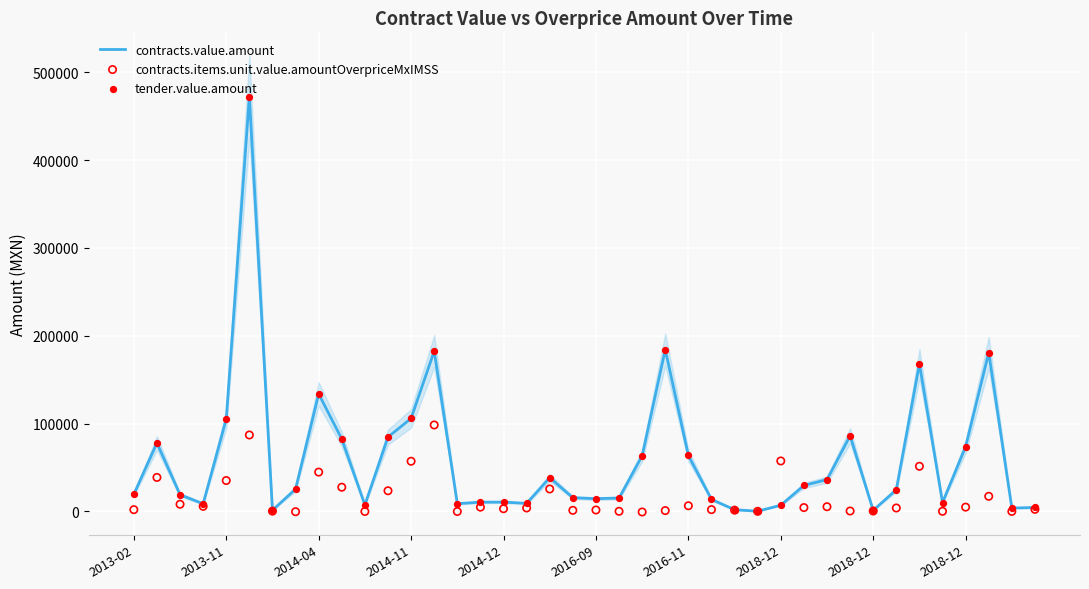

Is the value of tender.value.amount at 2018-12 greater than the value of contracts.value.amount at 37?

No